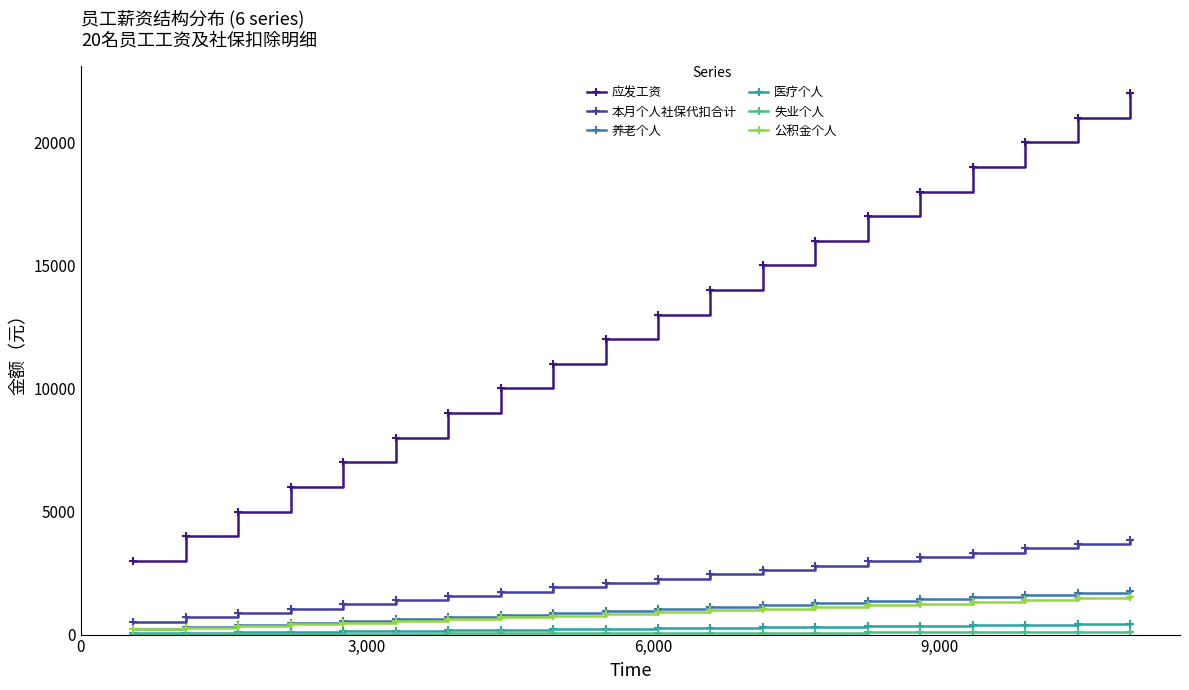

True or false: 应发工资 has more than 0 interior local peaks.

False